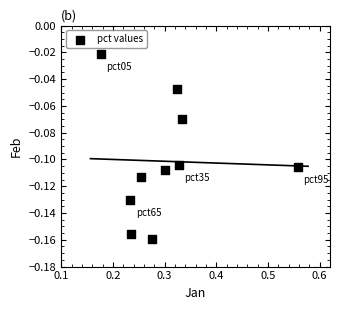

What is the average X value?

0.3